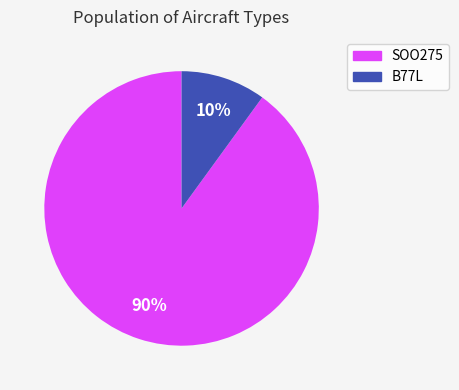

To the nearest percent, what is the difference between the largest and smallest slice percentages?

80%